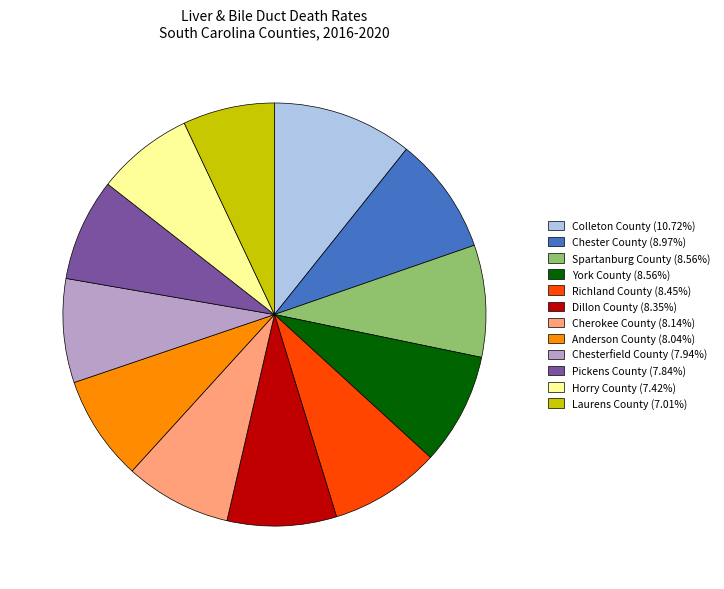

Do Pickens County and Laurens County together represent more than half of the pie?

No